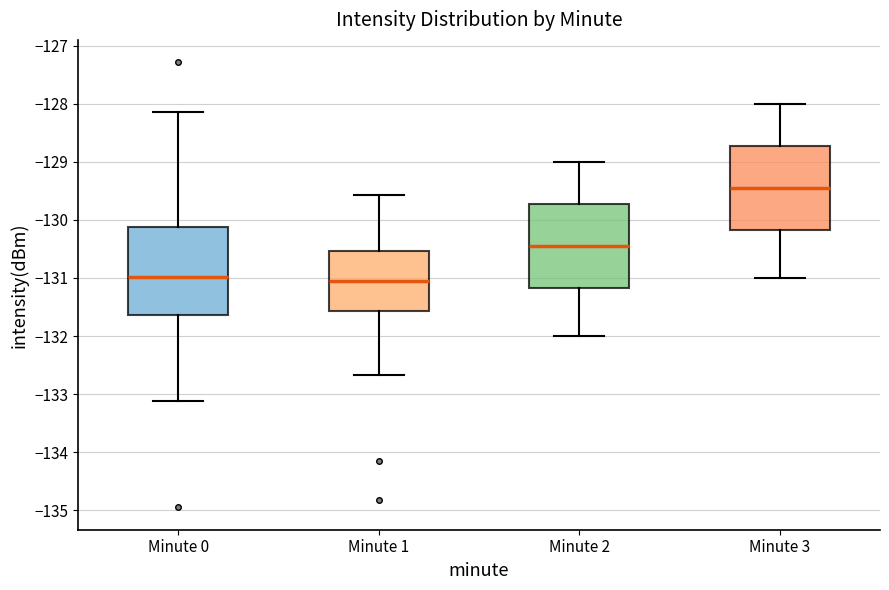

Where is the lower edge of the box for Minute 0 on the y-axis? The values are not printed on the chart, so give them approximately, as read against the axis.

-131.6